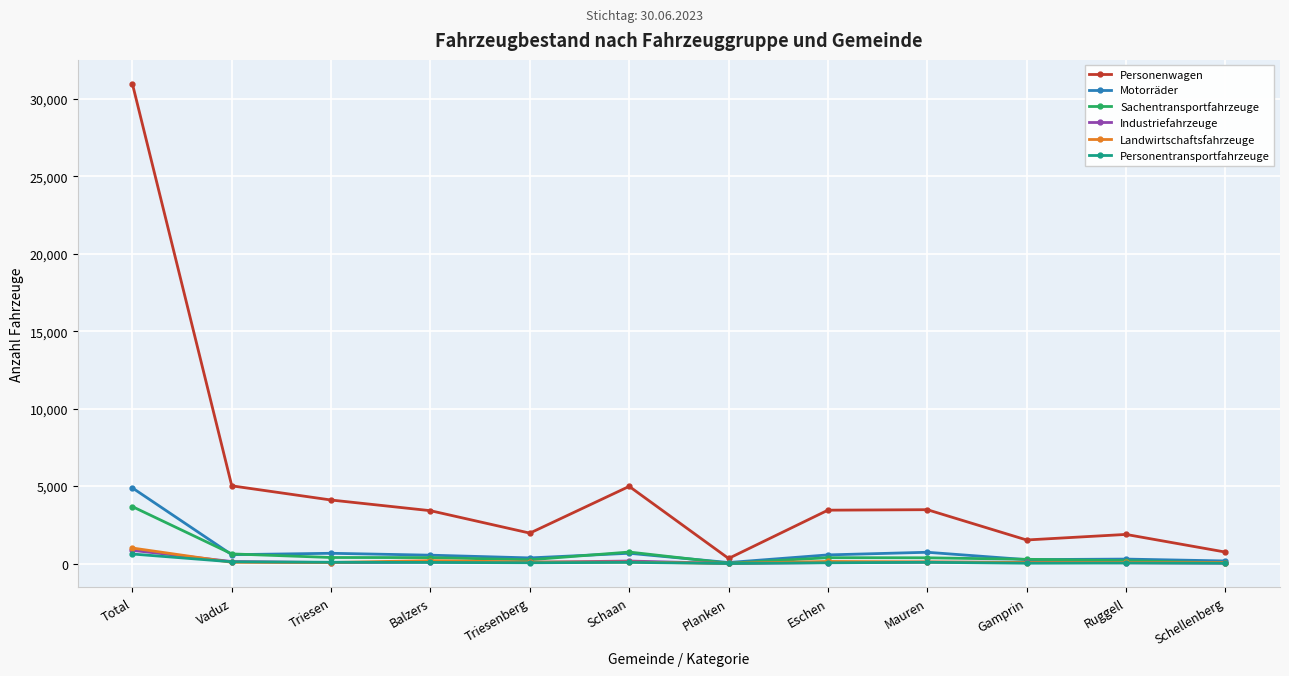

How many values in the Landwirtschaftsfahrzeuge series are below 97?

6